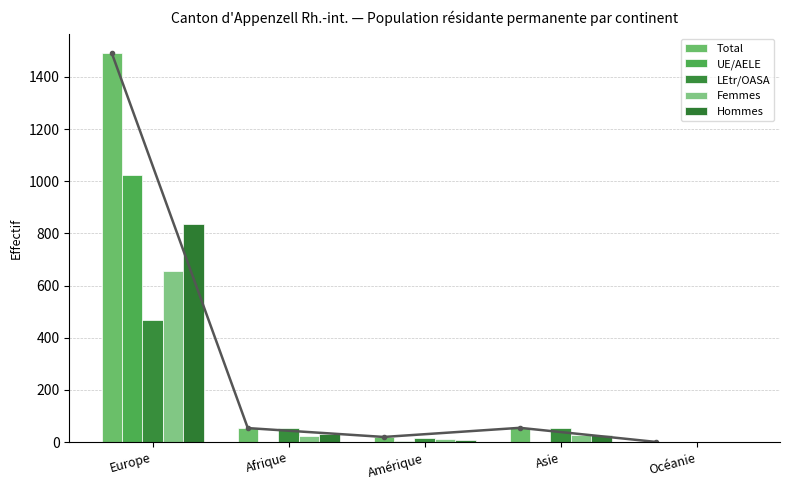

List the labels in order of Femmes value, largest first.

Europe, Asie, Afrique, Amérique, Océanie